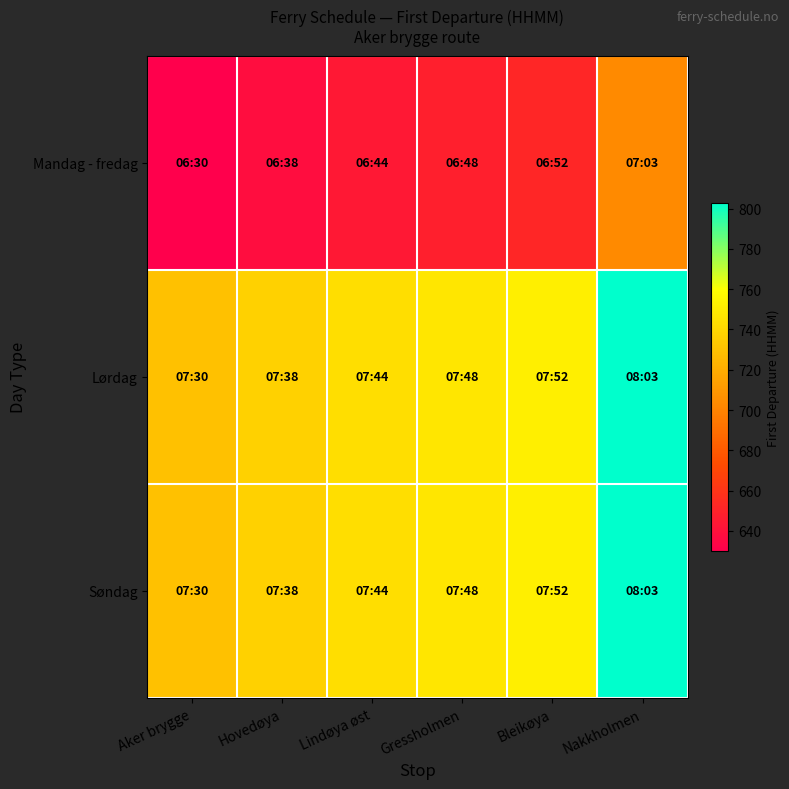

What is the total value across all series at Gressholmen?

2144